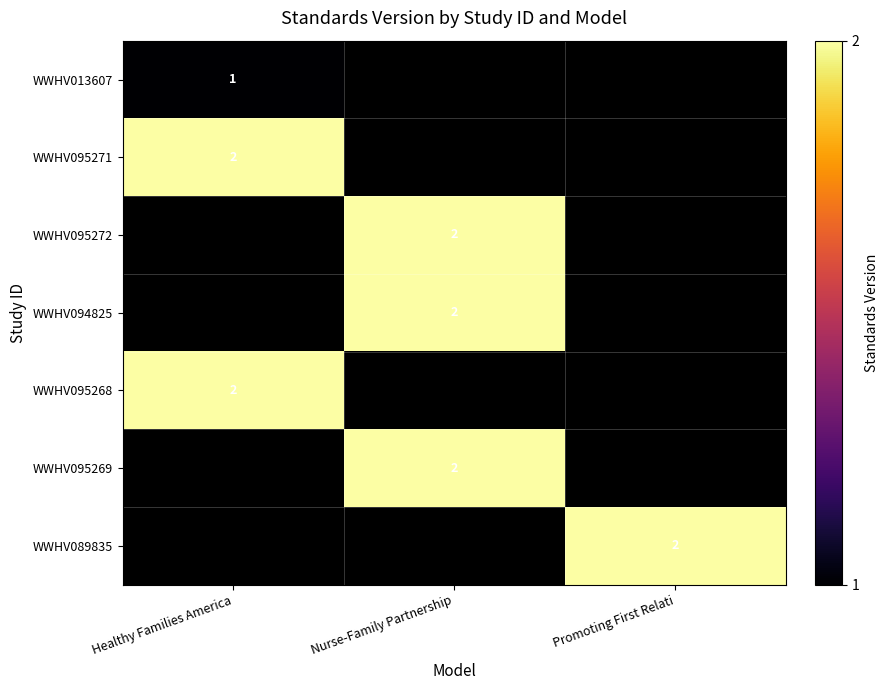

The WWHV095271 series shows 3 at Healthy Families America. True or false?

False